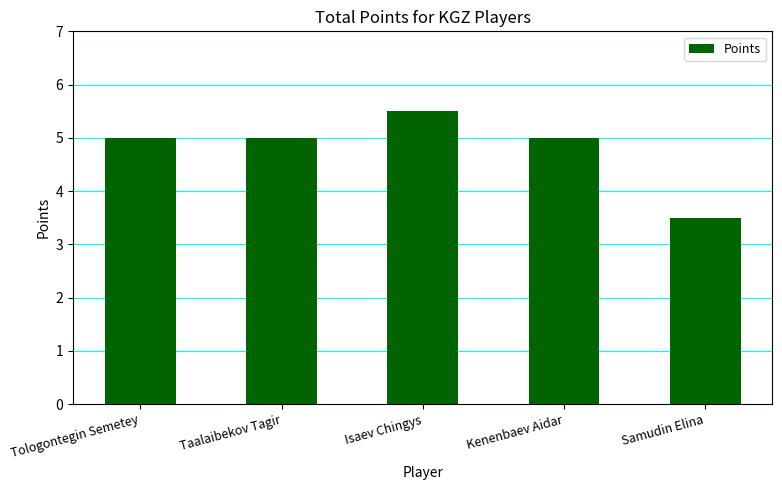

Which label corresponds to the largest value in the chart?

Isaev Chingys